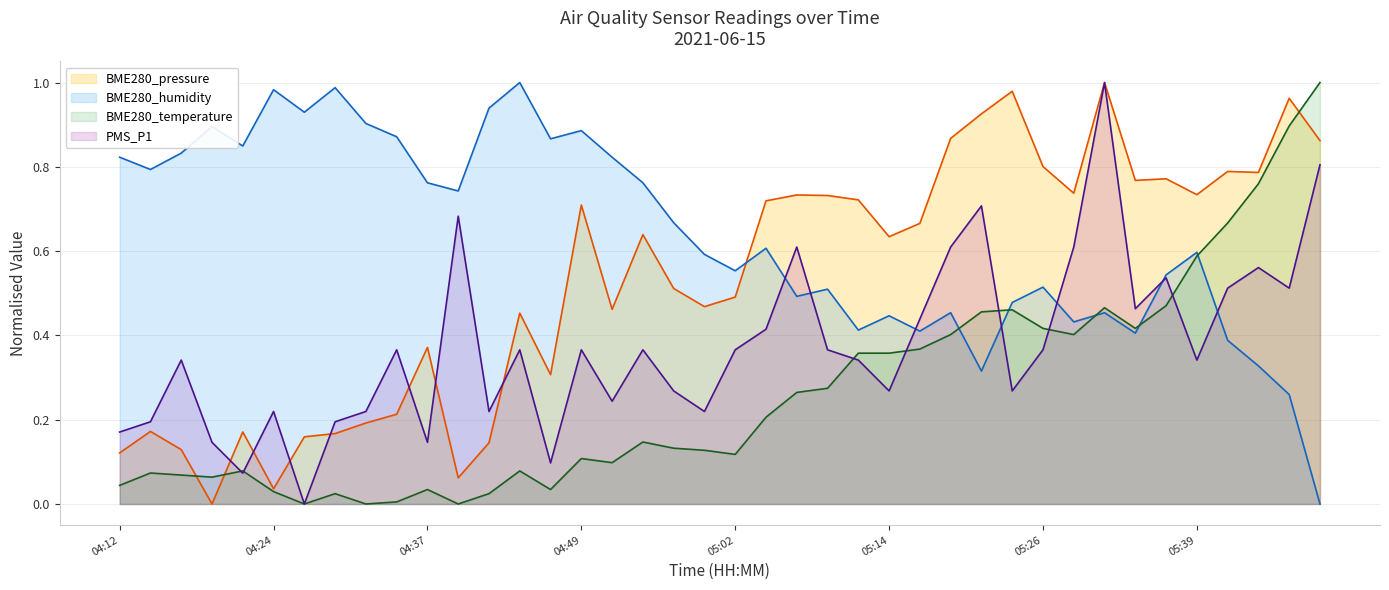

What is the label of the 38th point from the right?

04:17